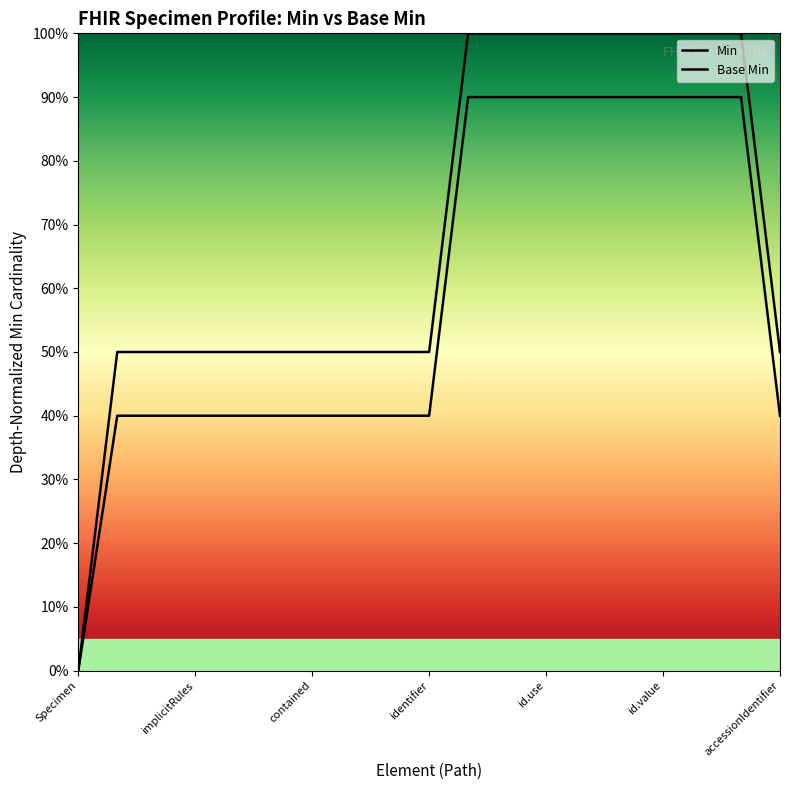

Which series has the largest total across all categories?

Min